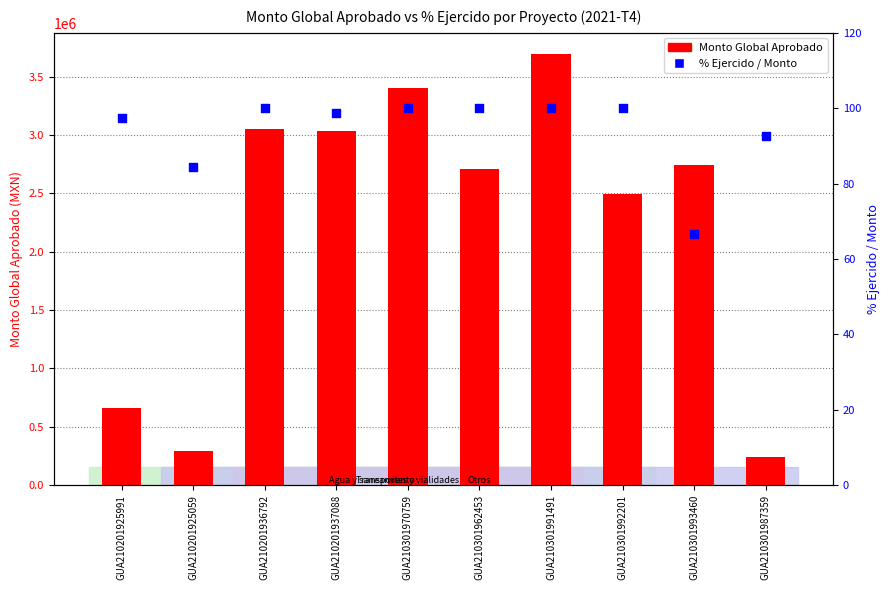

At how many categories does at least one series exceed 3007157?

4